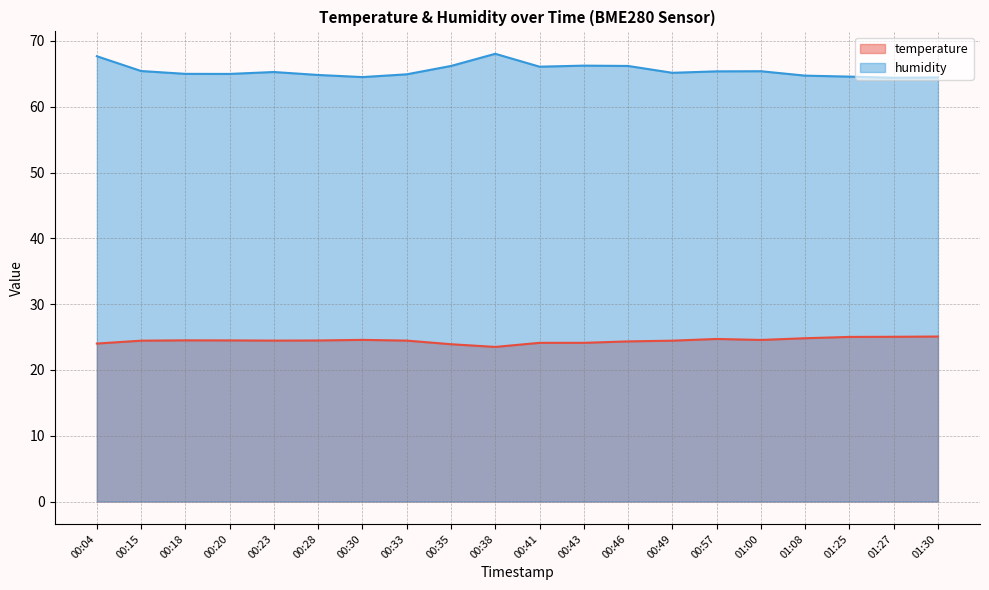

At which category does humidity reach its first local peak?

00:23